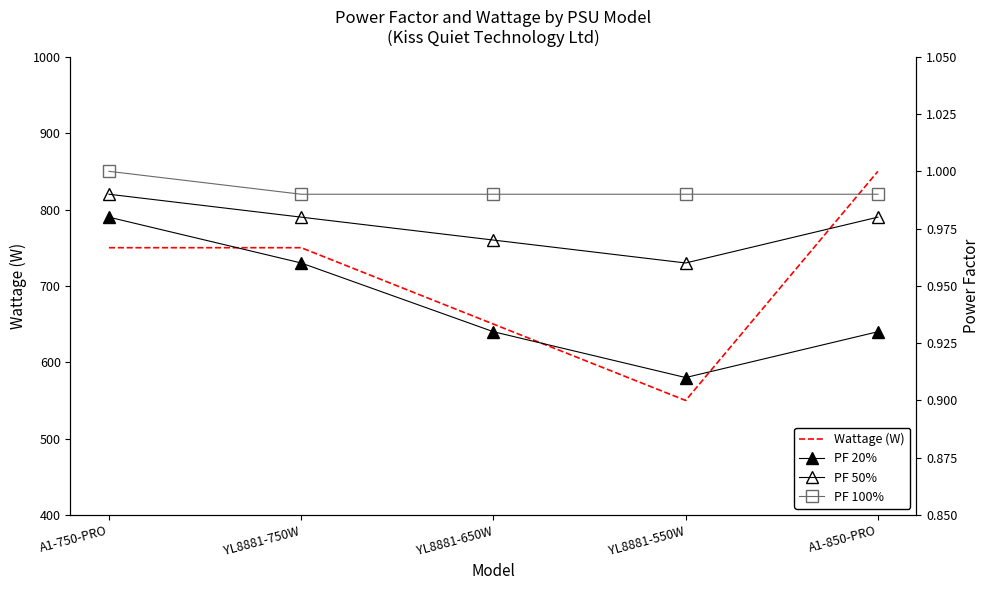

Reading left to right, list all the values displayed in this chart.

Wattage (W): 750.0	750.0	650.0	550.0	850.0
PF 20%: 1.0	1.0	0.9	0.9	0.9
PF 50%: 1.0	1.0	1.0	1.0	1.0
PF 100%: 1.0	1.0	1.0	1.0	1.0